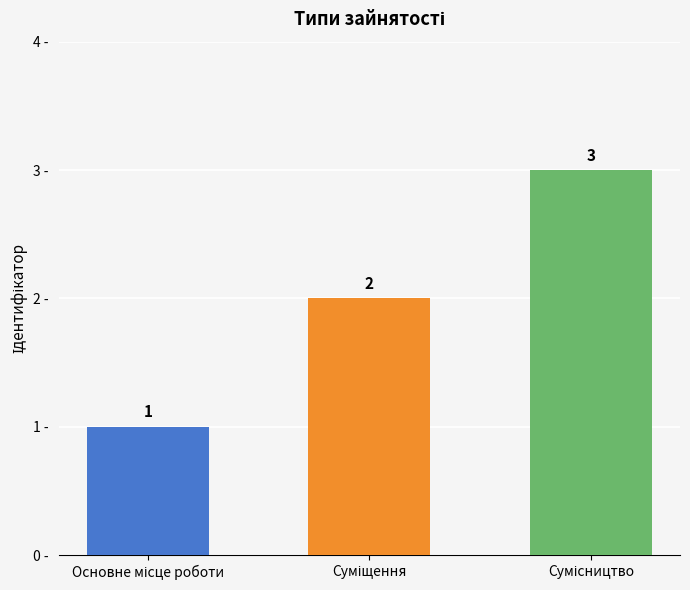

What is the greatest value displayed?

3